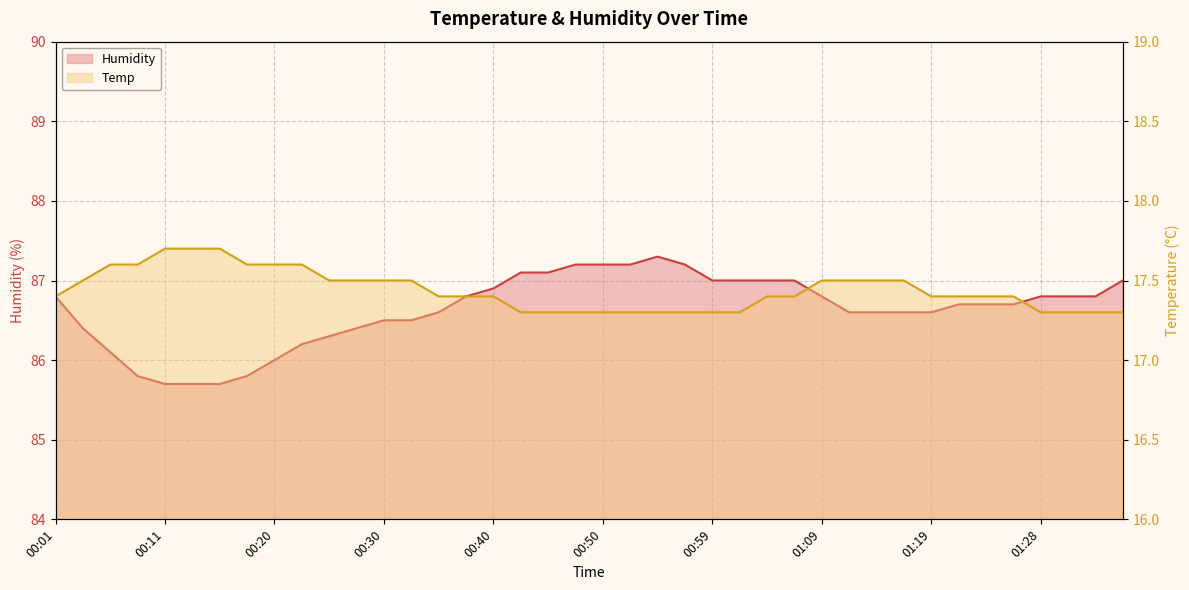

What is the highest value of the Humidity series?

87.3